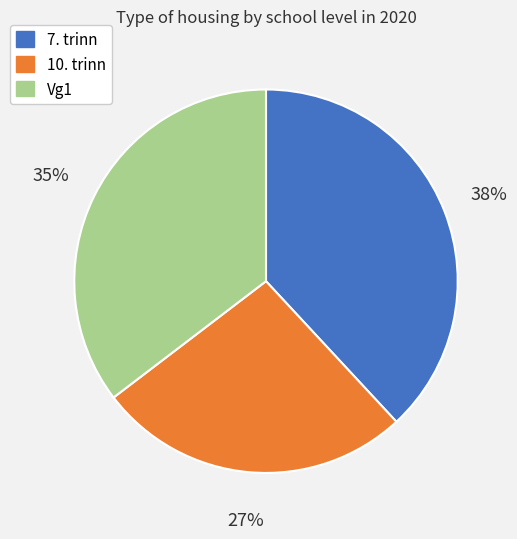

The 10. trinn slice represents 27% of the pie. True or false?

True